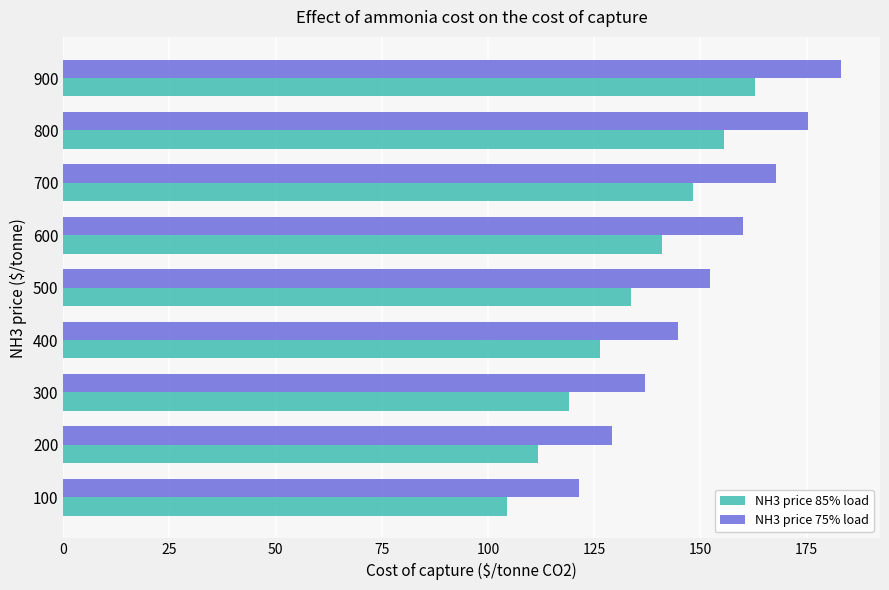

The value of NH3 price 85% load at 200 is 111.7. True or false?

True